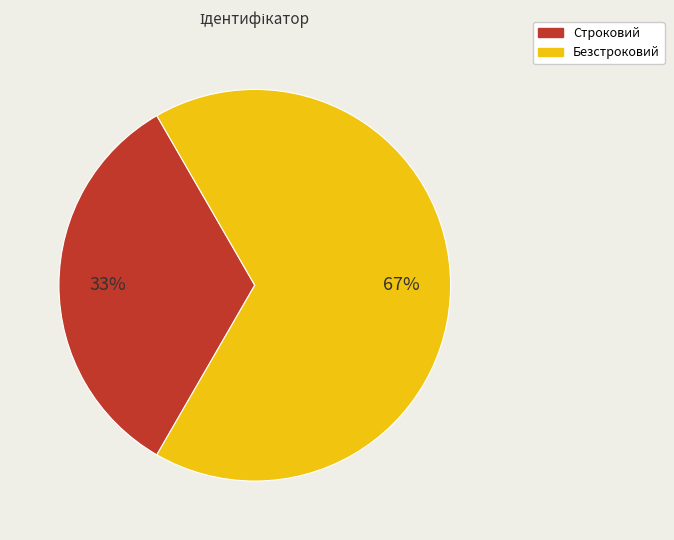

Which category has the smallest portion of the pie?

Строковий